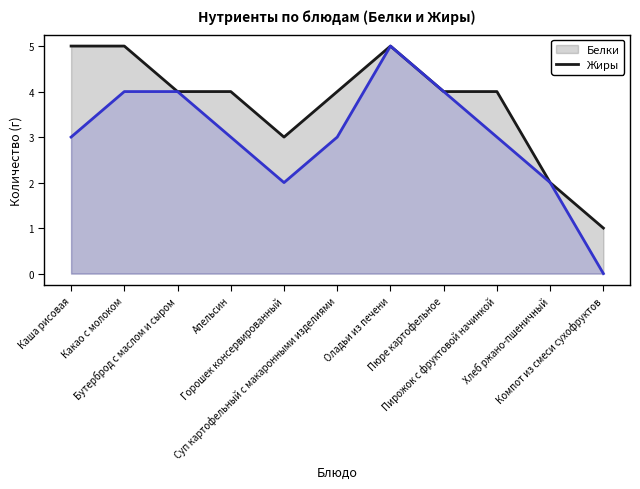

What is the sum of all Жиры (сглаженные) values?

33